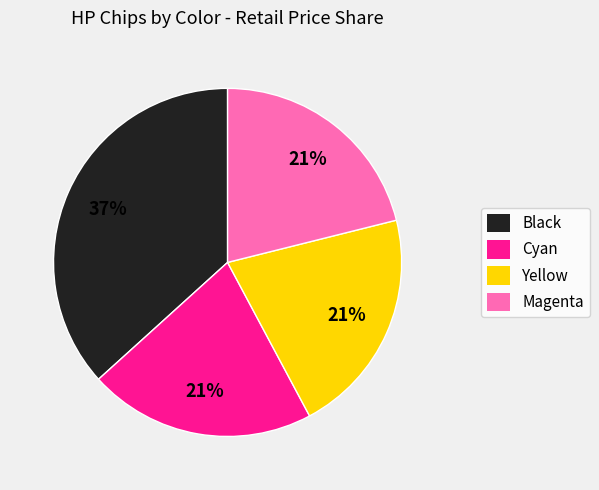

To the nearest percent, what is the difference between the Black and Cyan slice percentages?

16%